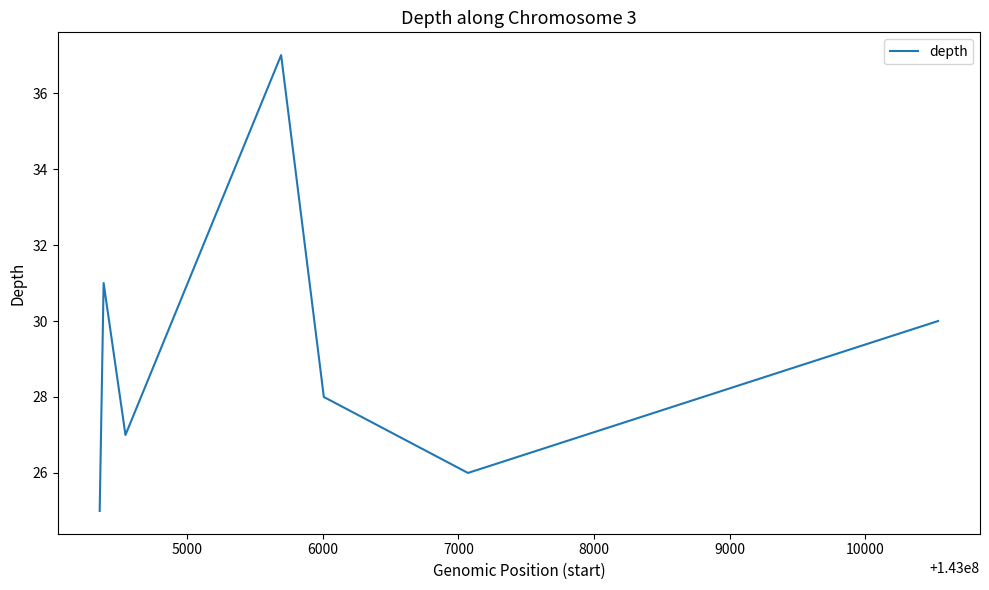

True or false: there are more than 0 points higher than both neighbors.

True